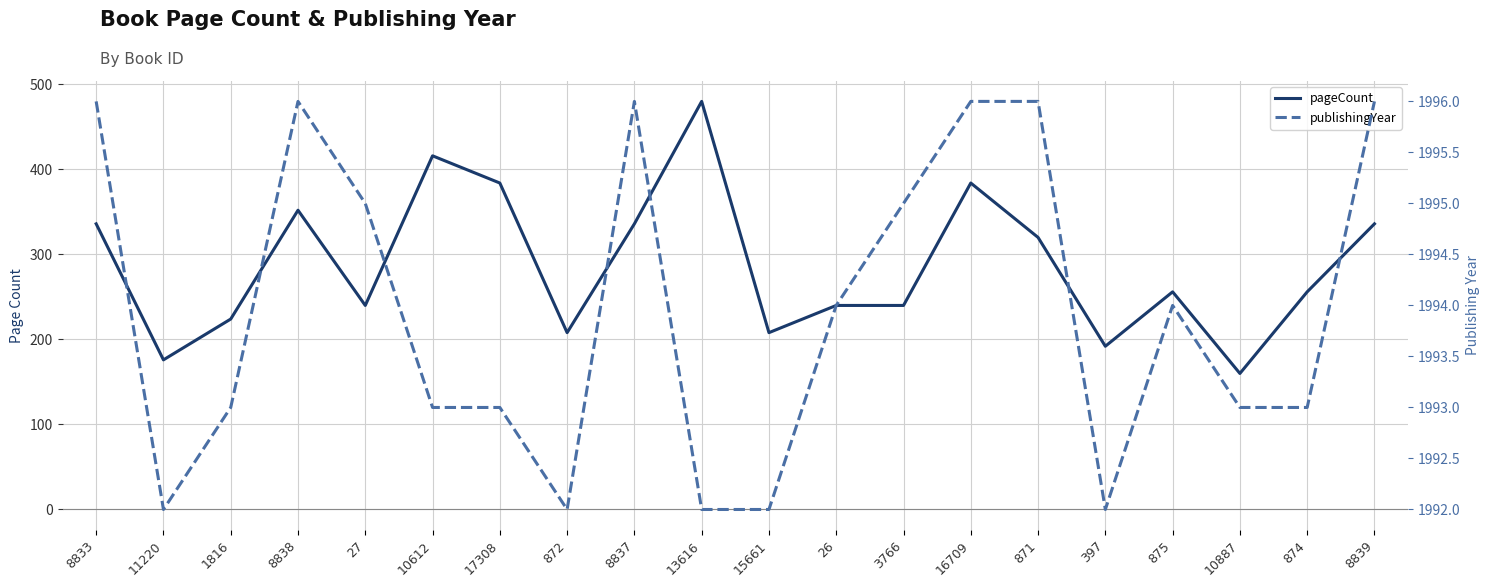

At which label does publishingYear first exceed 1994?

8833